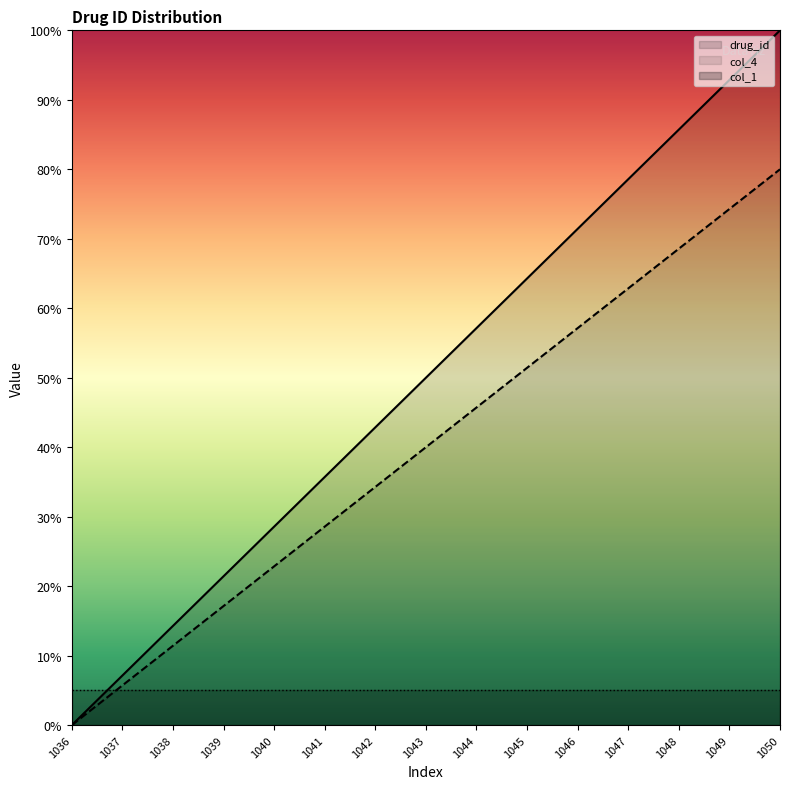

Which series has the widest spread of values?

drug_id